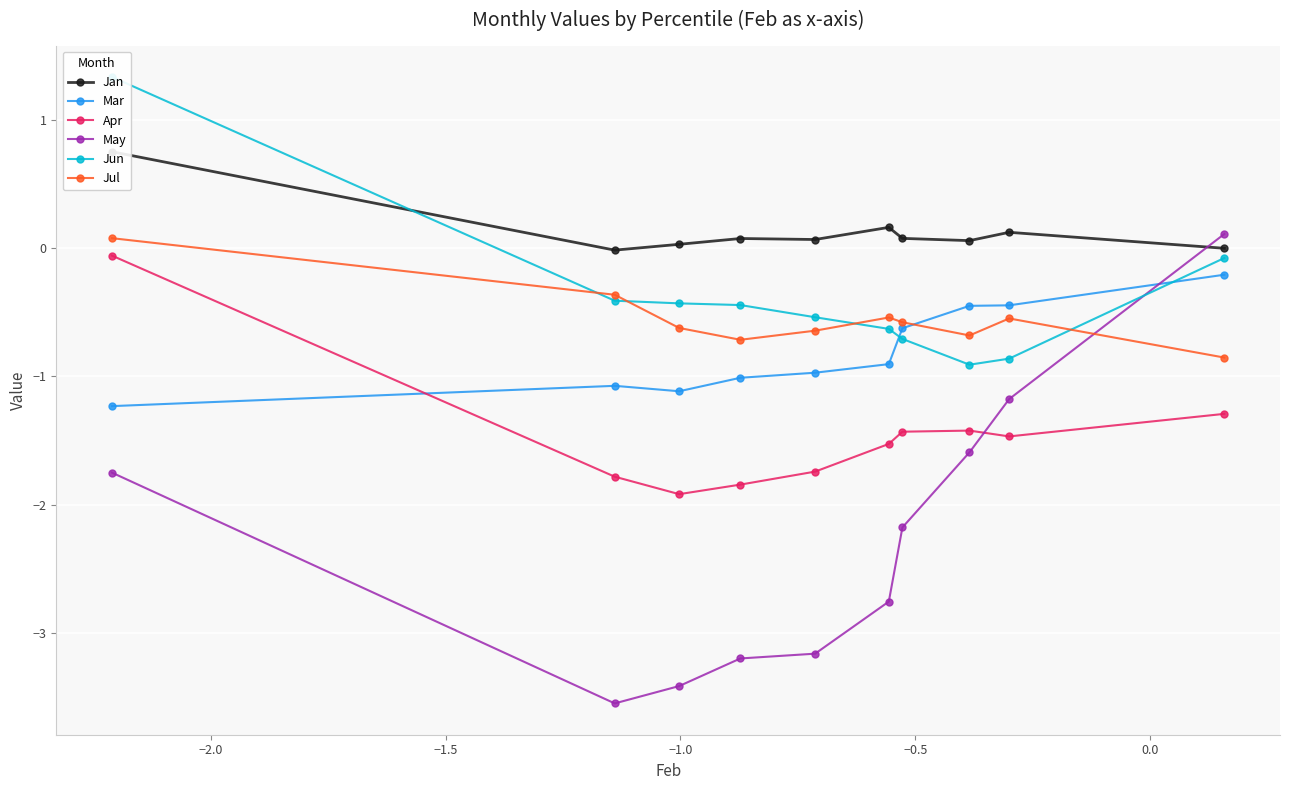

What is the value of the Jul point at the 3rd from the left?

-0.6